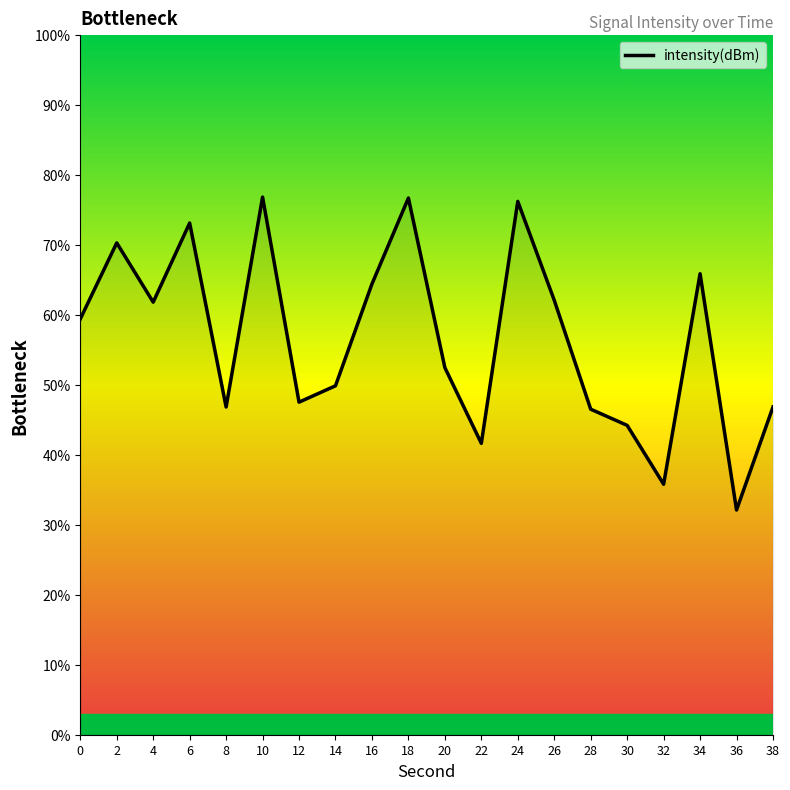

Which has a higher value, 16 or 6?

6